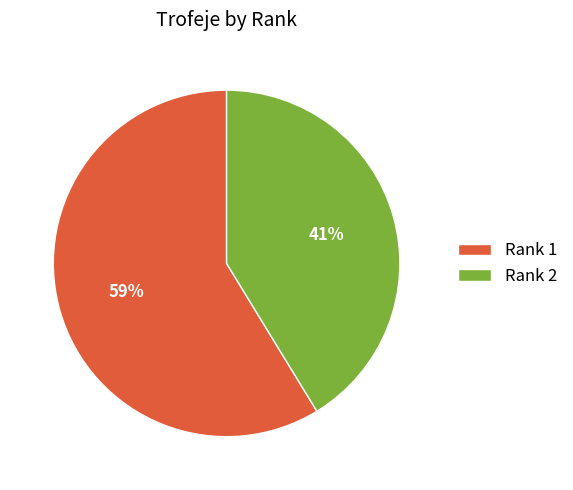

Is the sum of Rank 1 and Rank 2 greater than half?

Yes